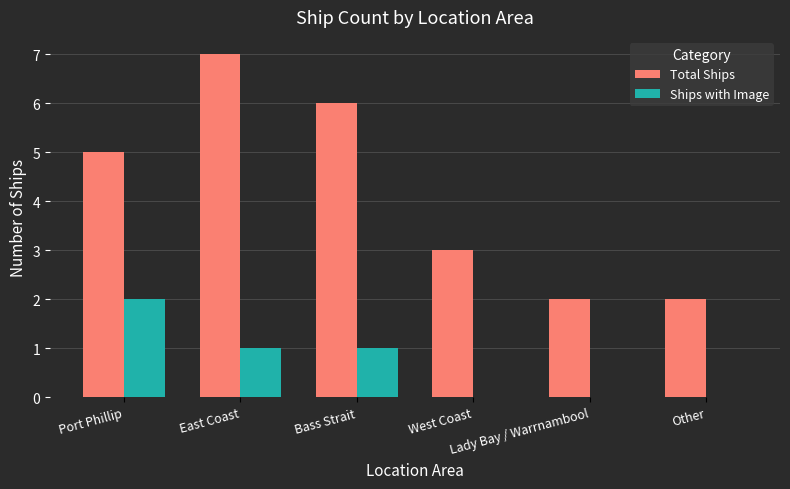

The value of Ships with Image at Port Phillip is 4. True or false?

False